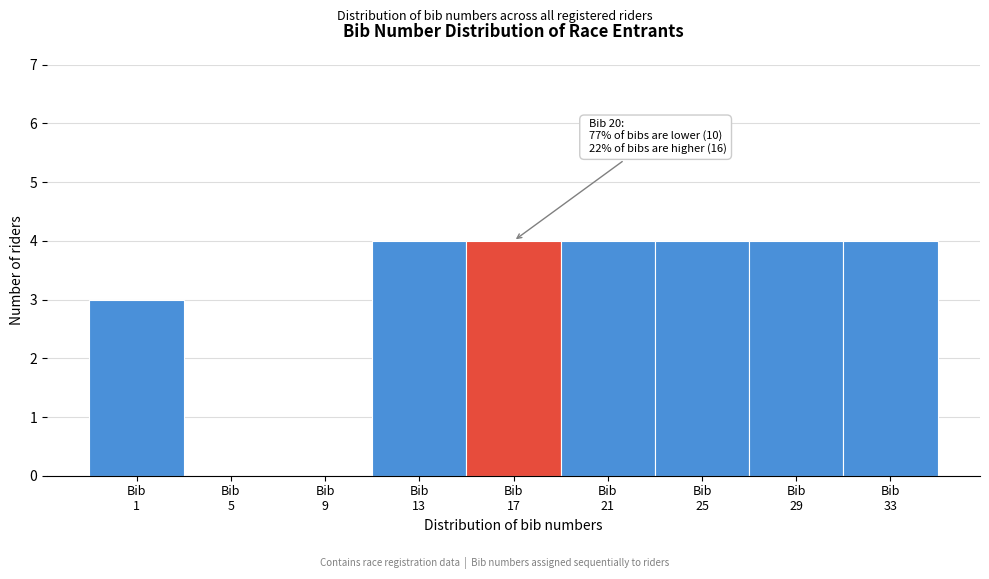

Count the number of data series in this chart.

1